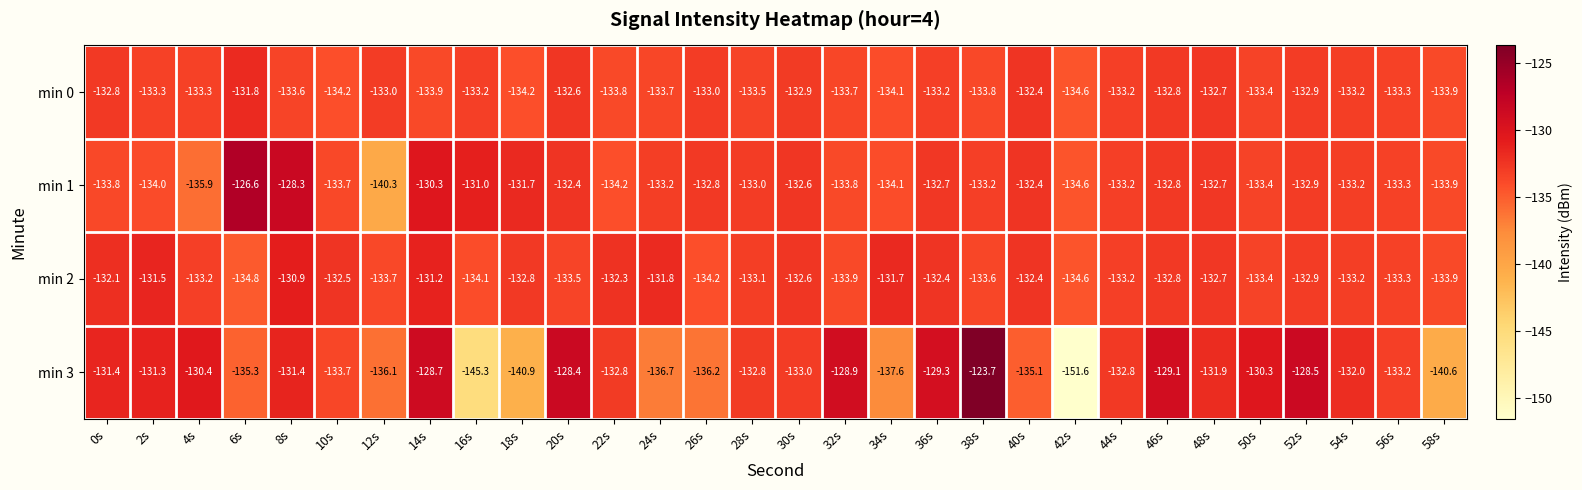

What is the difference between the maximum and second lowest values in the min 1 series?

9.3